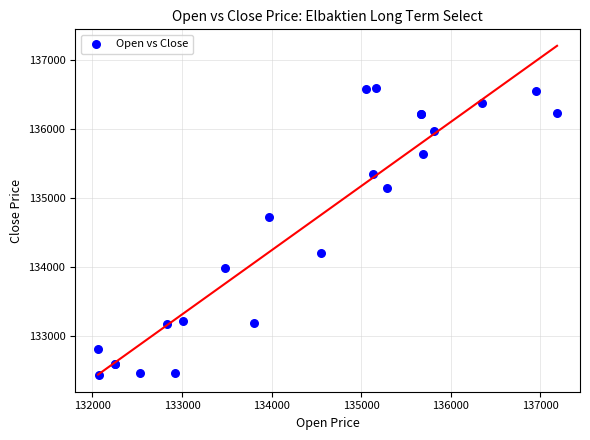

What Y value in the scatter plot is closest to 134518?

134728